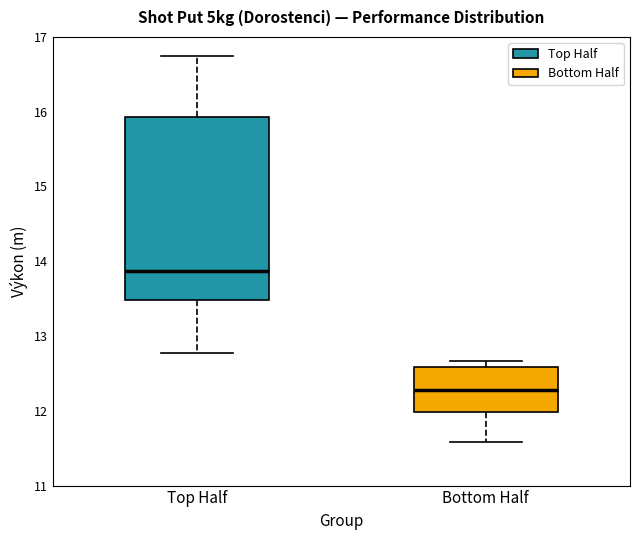

Which box's median line is the lowest?

Bottom Half